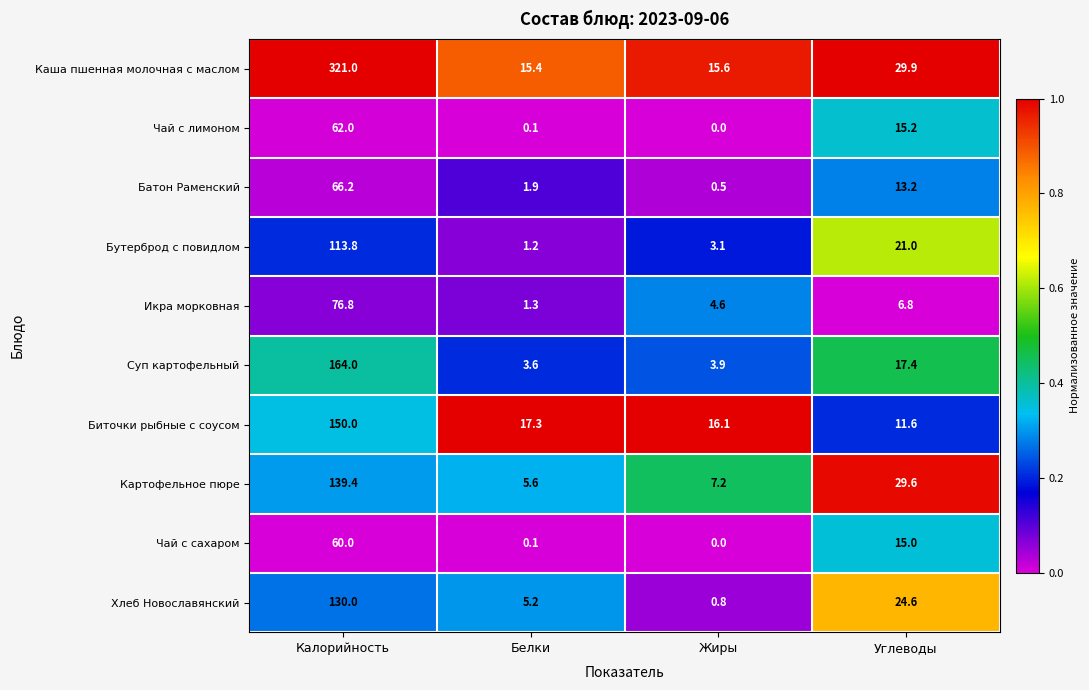

Which series has the largest range (max minus min)?

Каша пшенная молочная с маслом